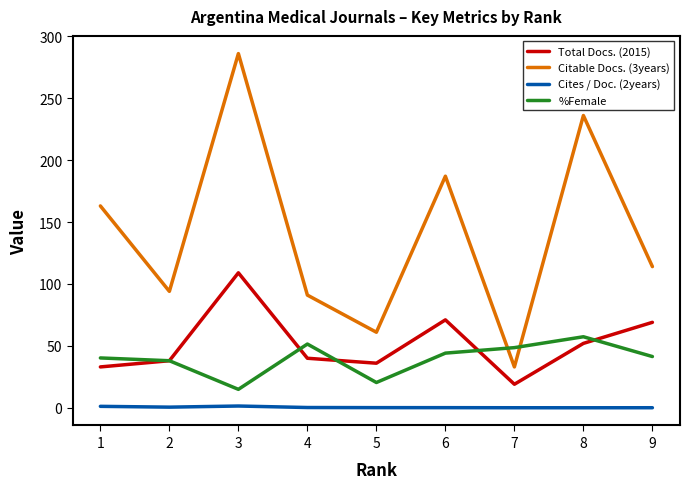

Which series has the largest total across all categories?

Citable Docs. (3years)